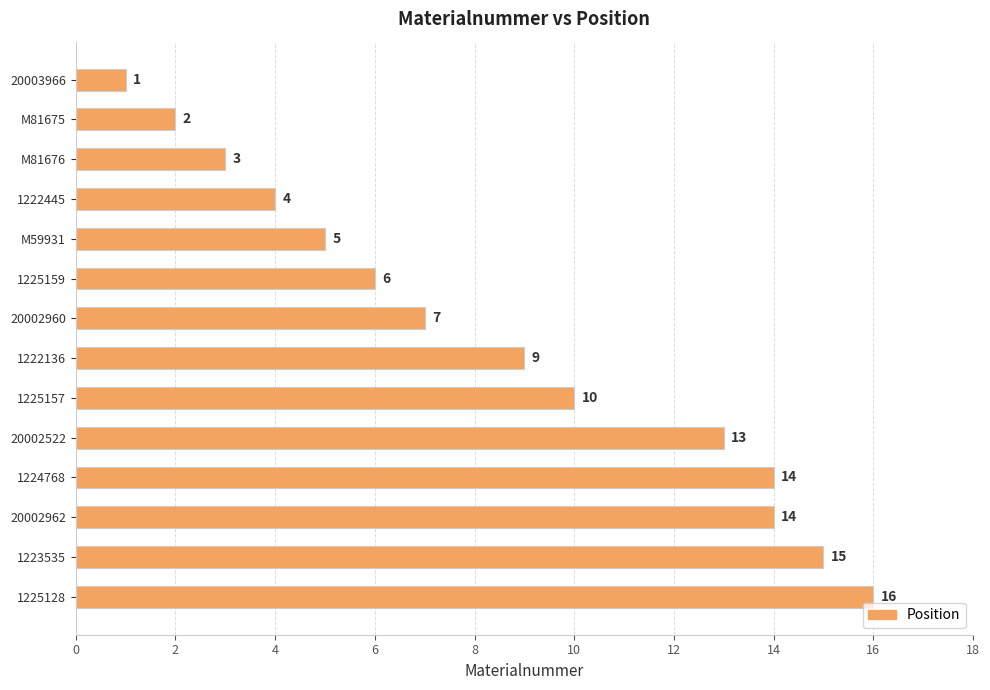

What is the maximum value shown in the chart?

16